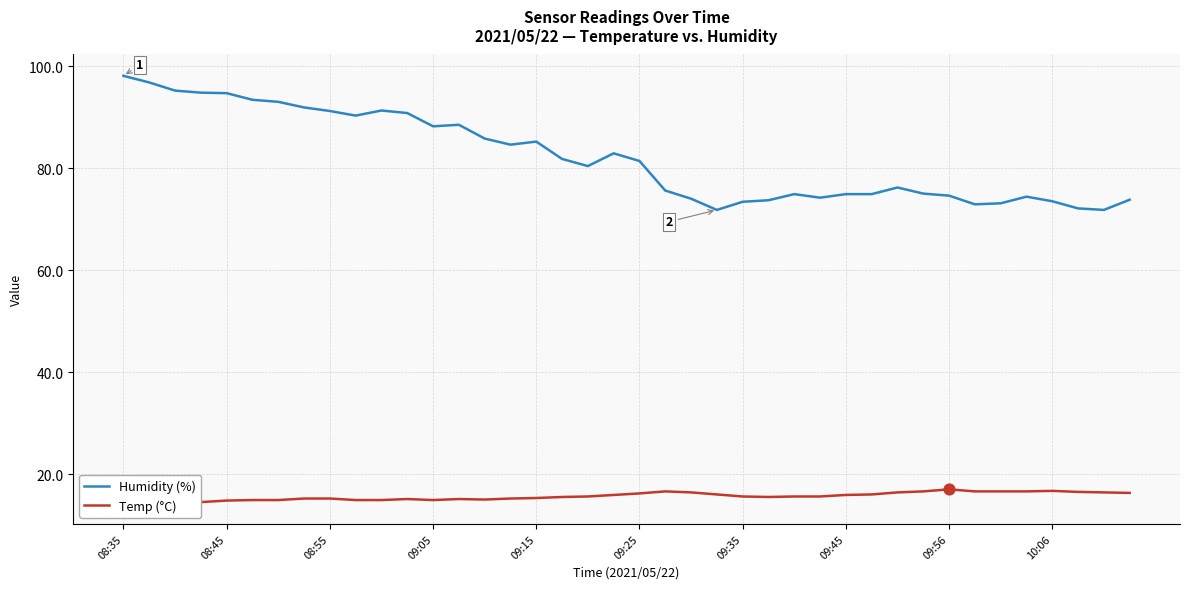

At how many categories does at least one series exceed 75?

23